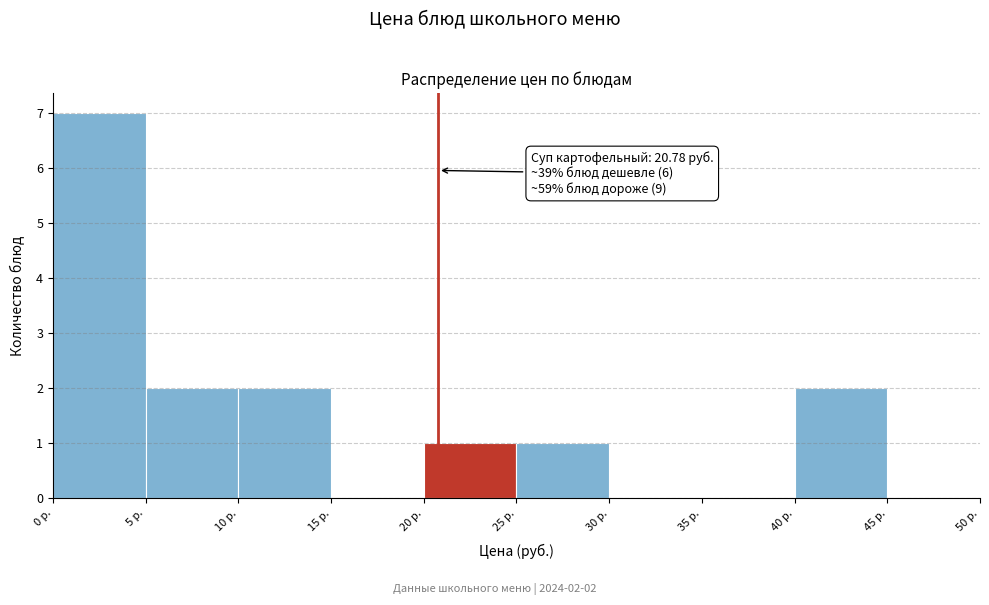

Which range on the x-axis has the tallest bar?

0 to 5